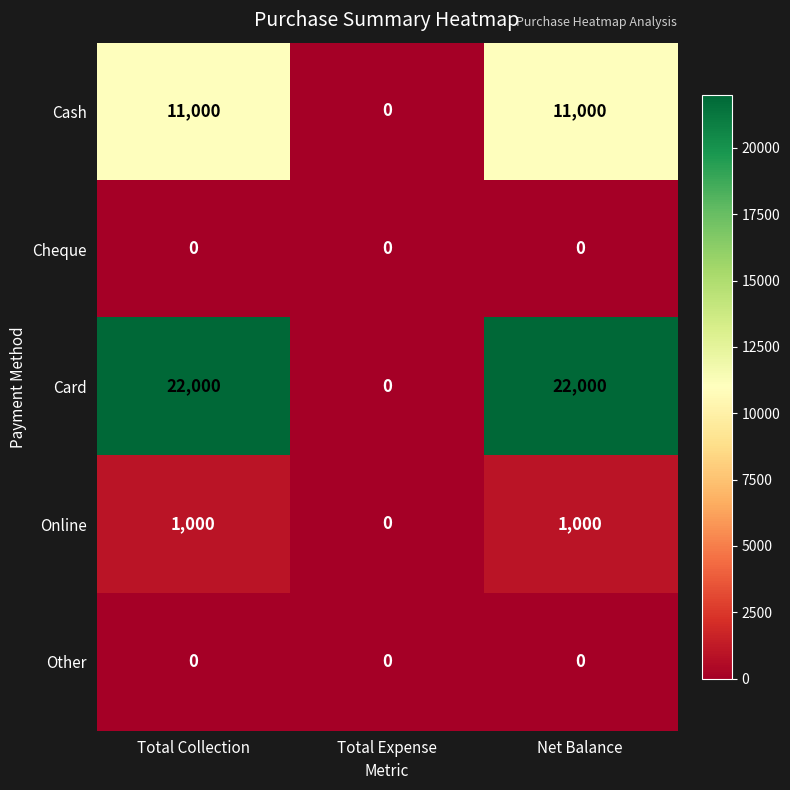

True or false: Cash has a value of 18932 at Total Collection.

False